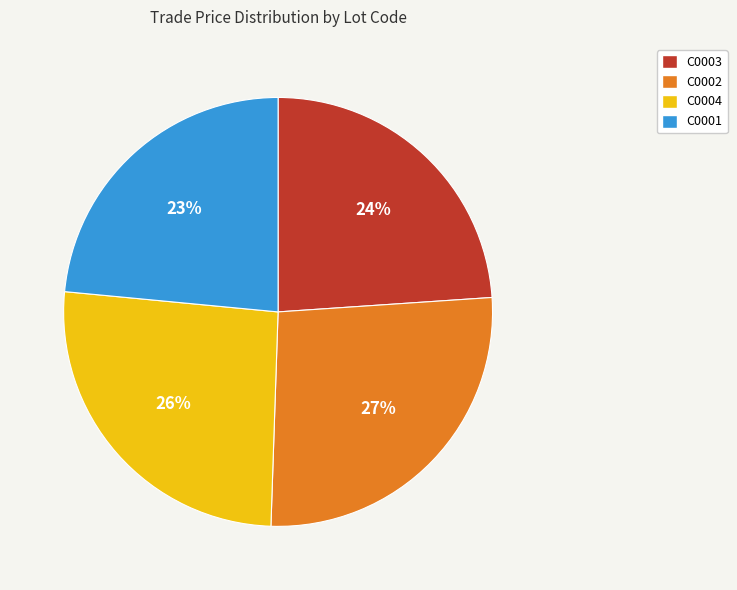

To the nearest percent, what percentage of the pie is C0002?

27%